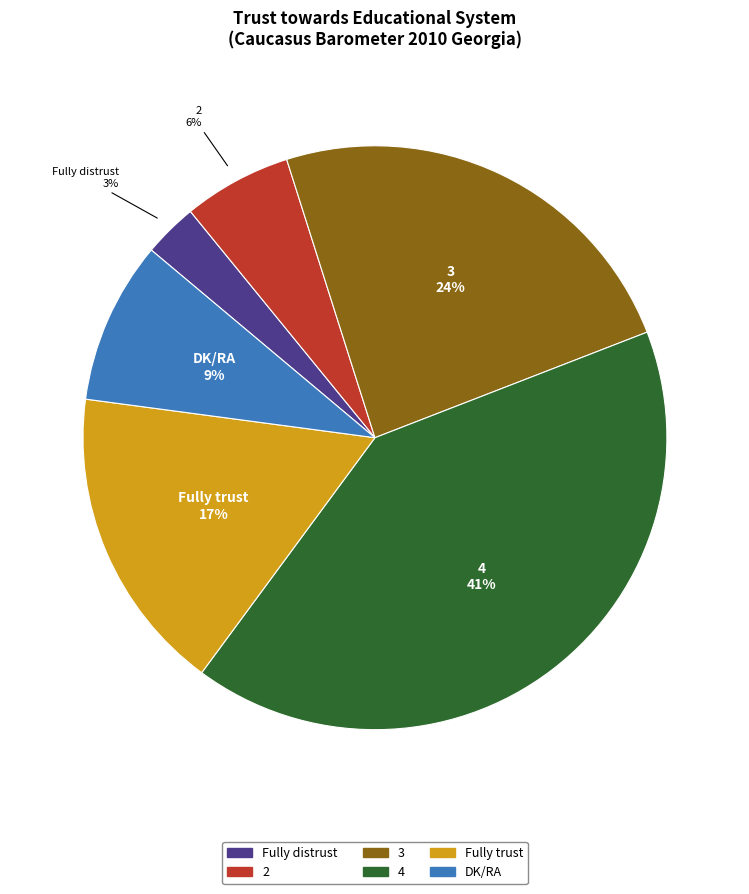

Count the number of slices in the pie.

6